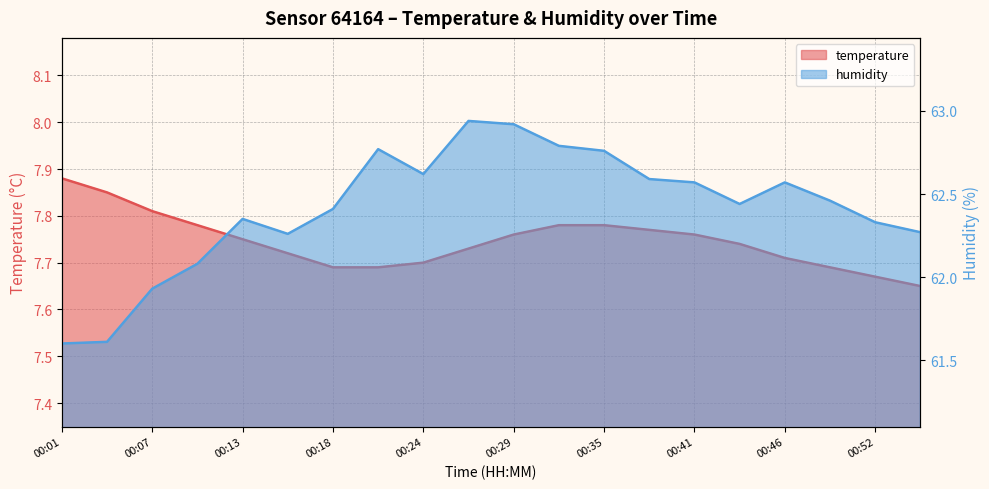

How many values in the humidity series are below 62?

3